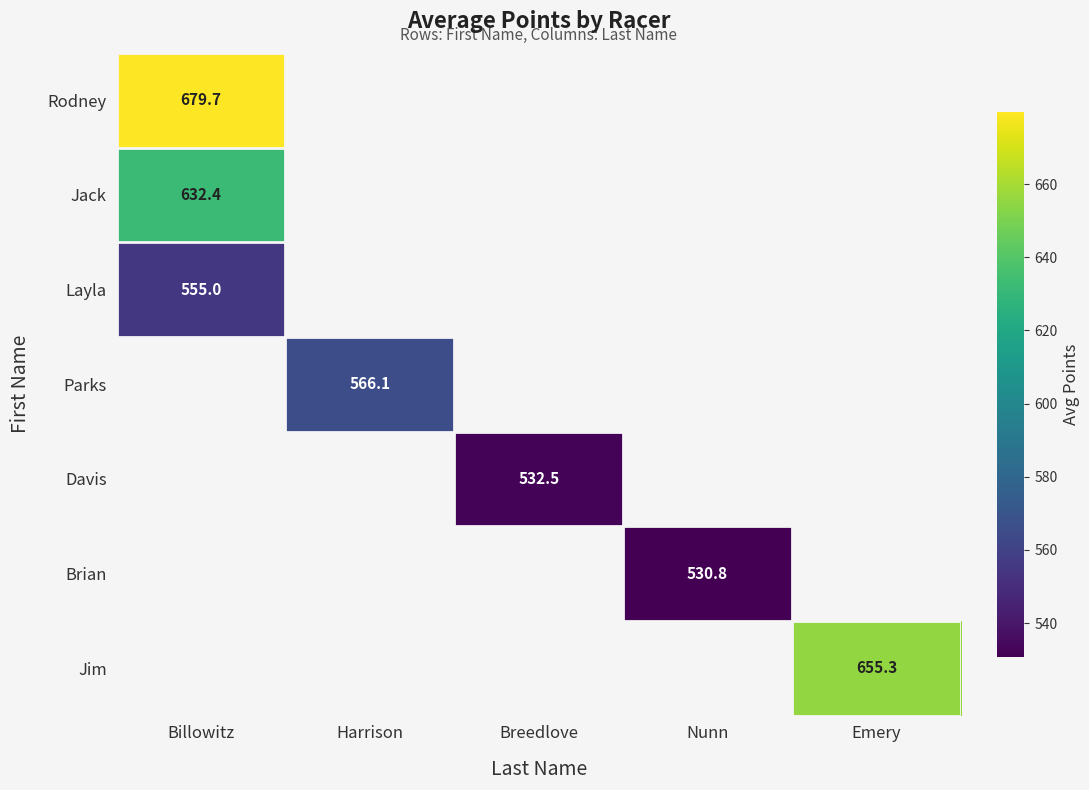

Read the Jim value at Emery.

655.3